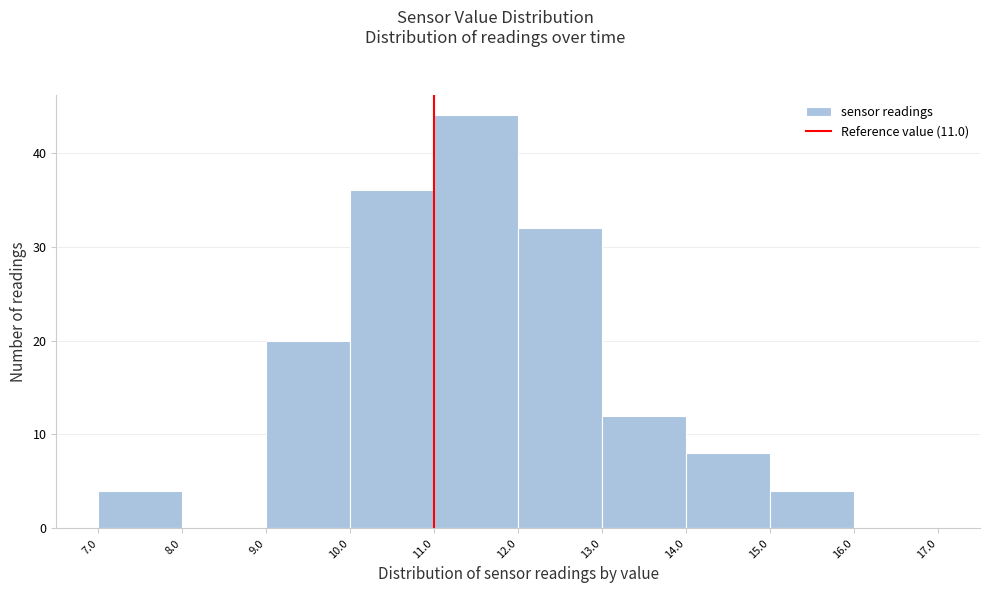

Which range on the x-axis has the tallest bar?

11.0 to 12.0